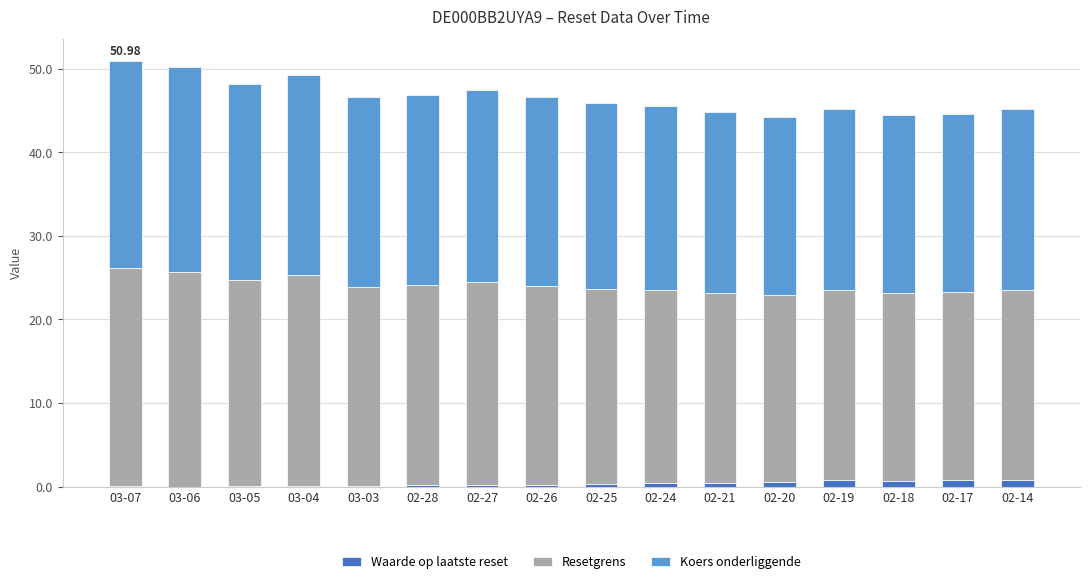

Which series changed the most between 02-26 and 02-25?

Resetgrens